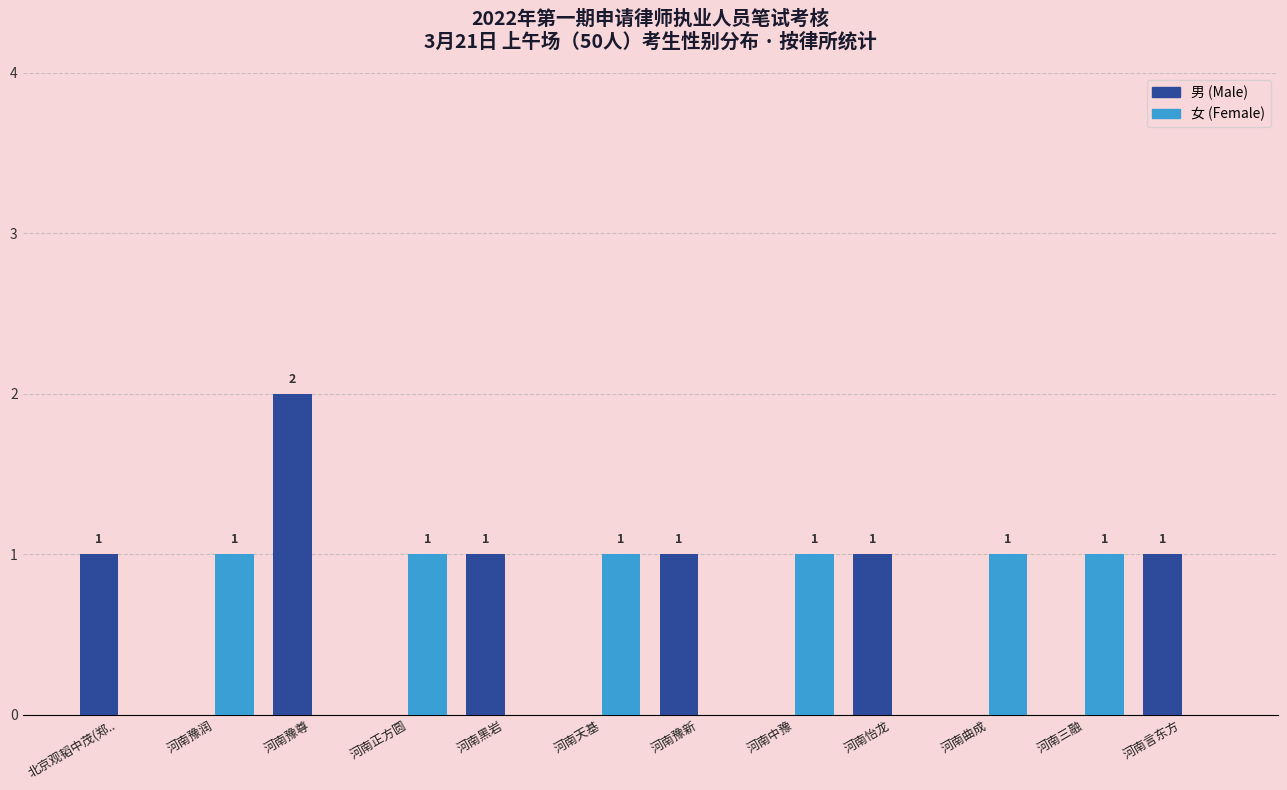

Does the chart contain stacked bars?

No